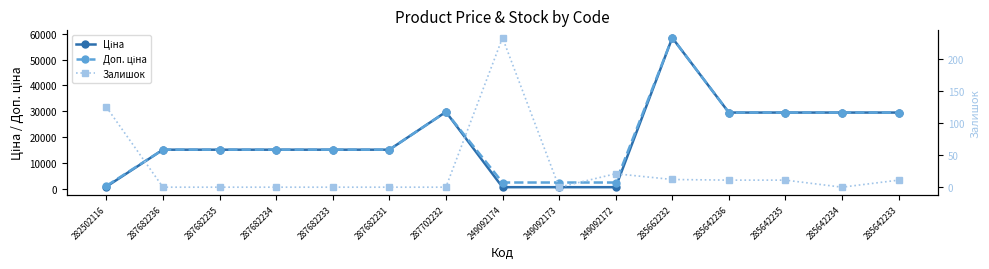

What is the sum of all Залишок values?

424.0